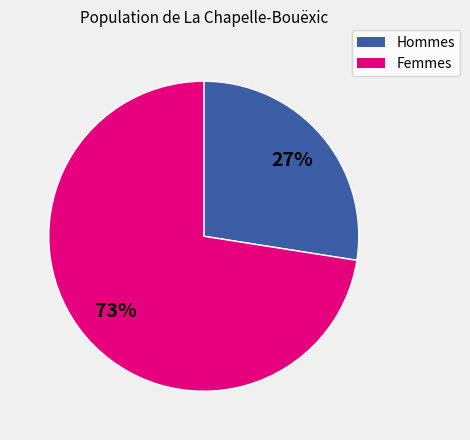

Does any single category account for the majority?

Yes